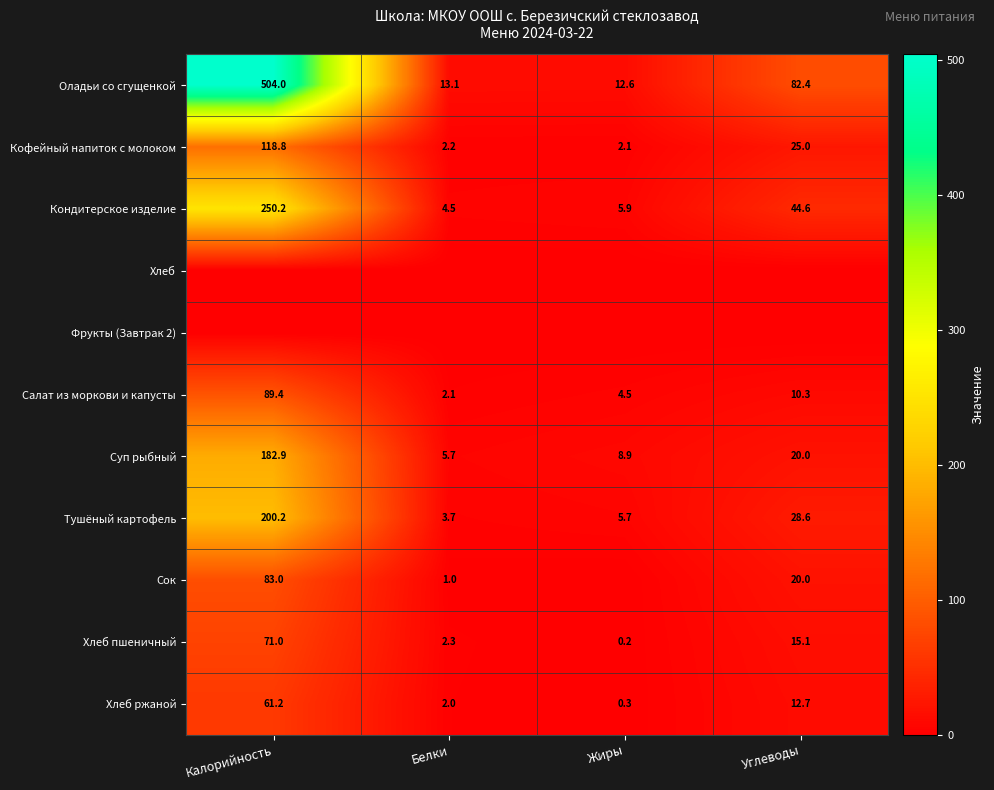

Where does the Салат из моркови и капусты series first go above 10?

Калорийность